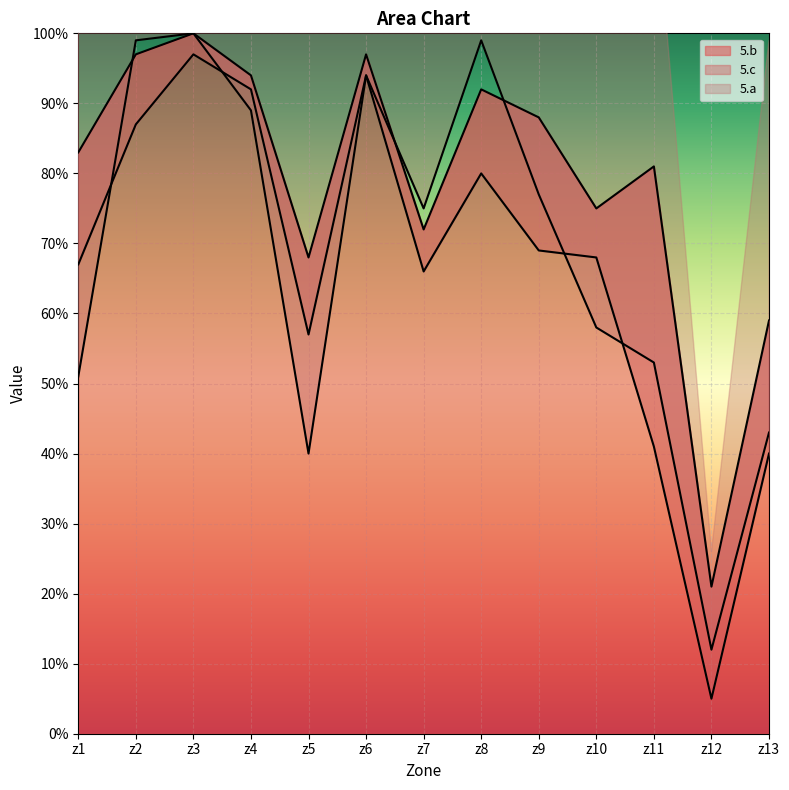

At which category is the sum across all series the highest?

z3